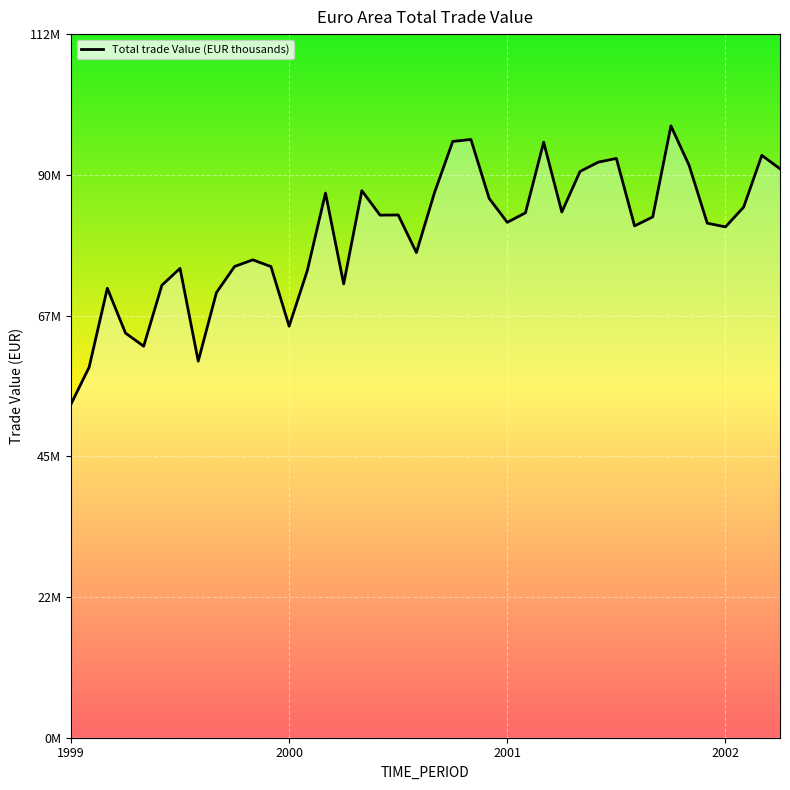

How many interior local valleys (lower than both neighbors) does the data have?

10